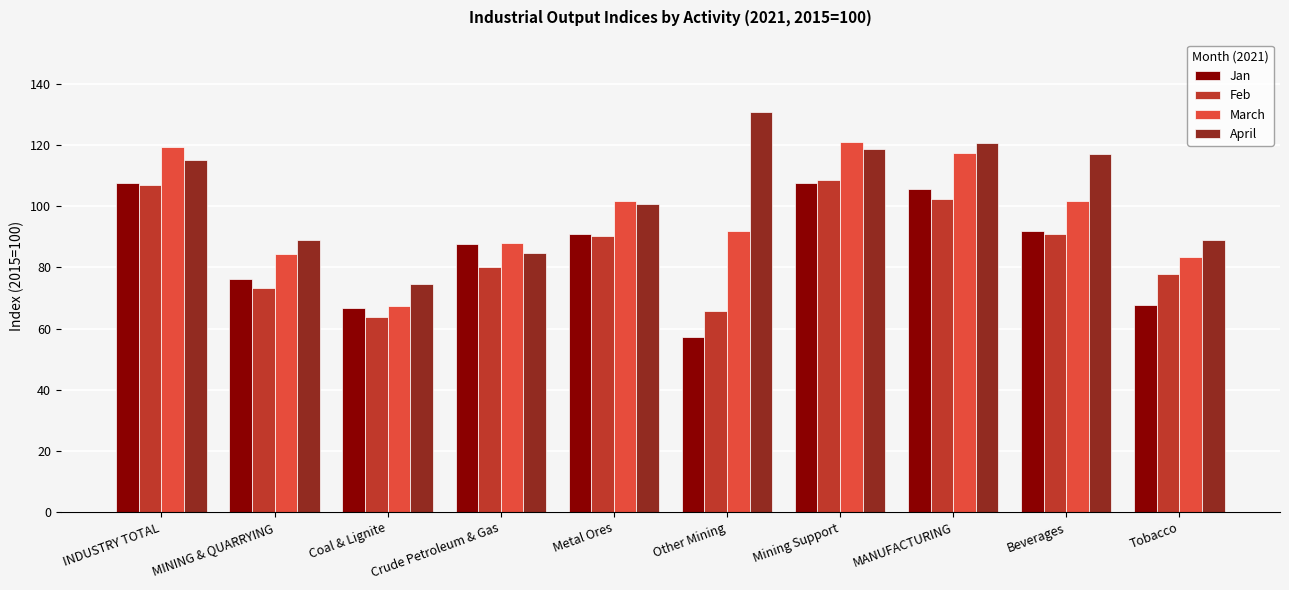

At how many categories does at least one series exceed 81?

9